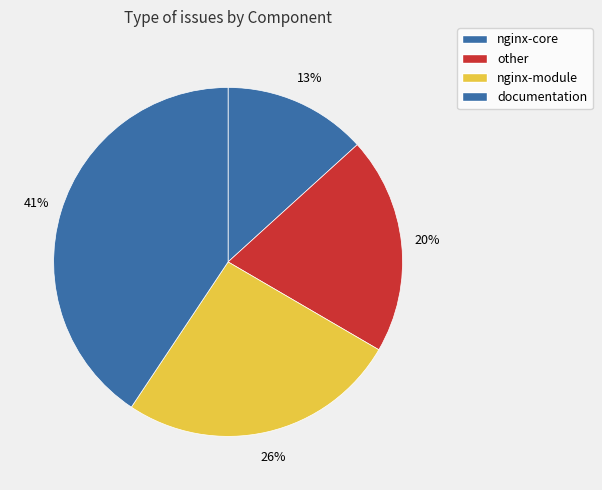

How many slices are in this pie chart?

4